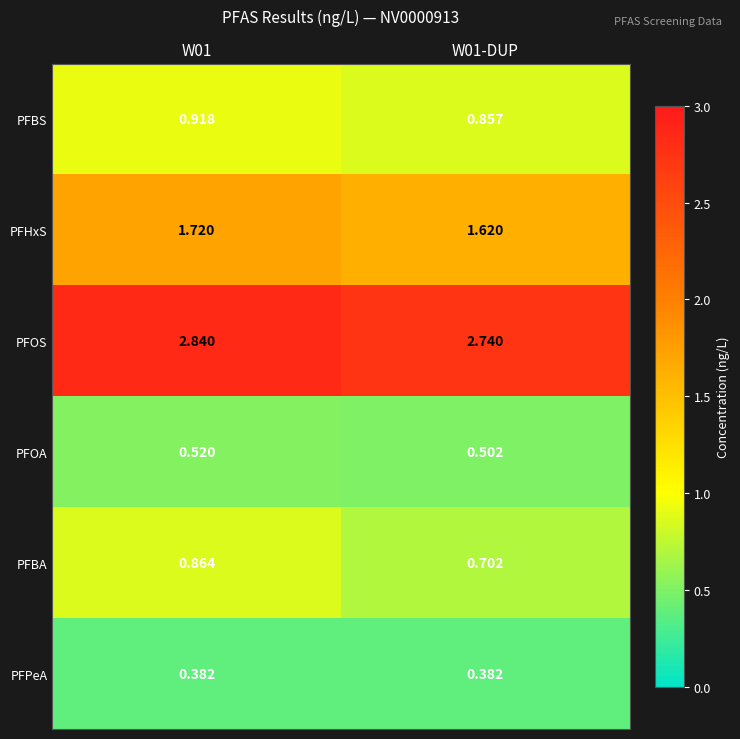

Rank the series at W01-DUP from lowest to highest value.

PFPeA, PFOA, PFBA, PFBS, PFHxS, PFOS